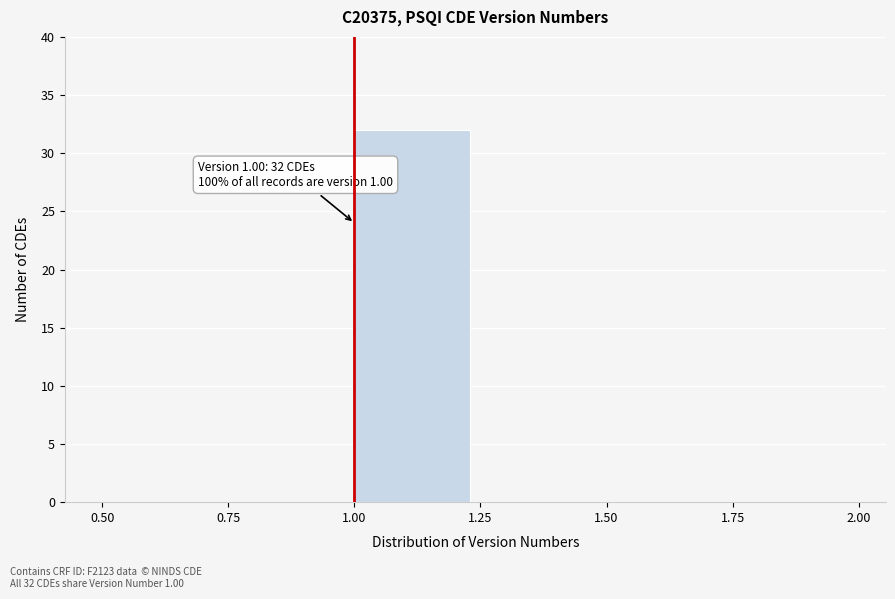

Which range on the x-axis has the tallest bar?

1.00 to 1.25